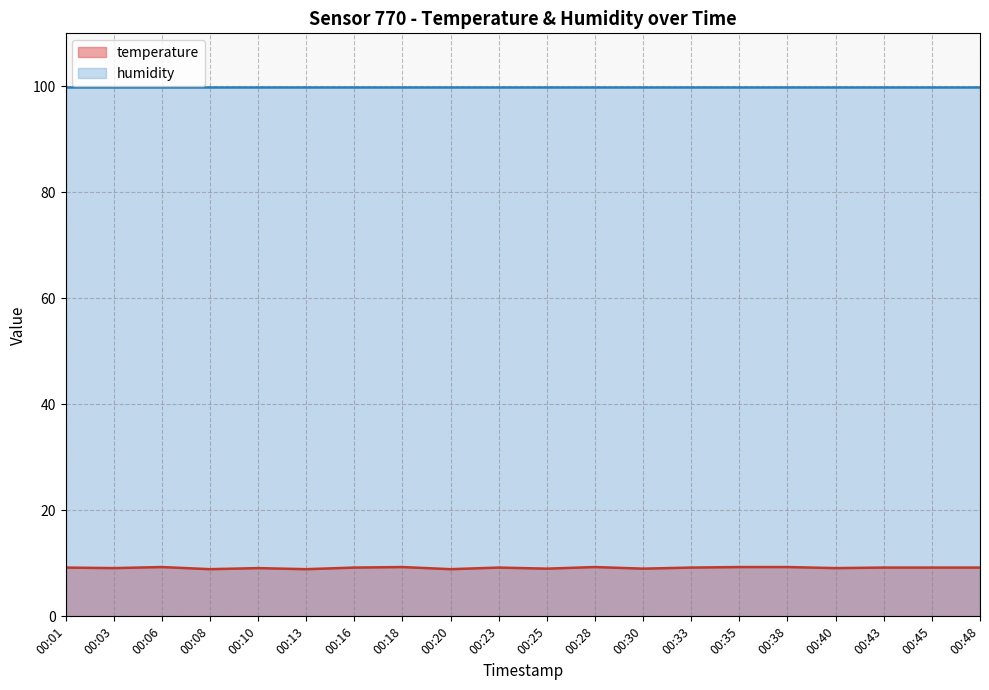

What is the difference between the values at 00:25 and 00:13?

0.1